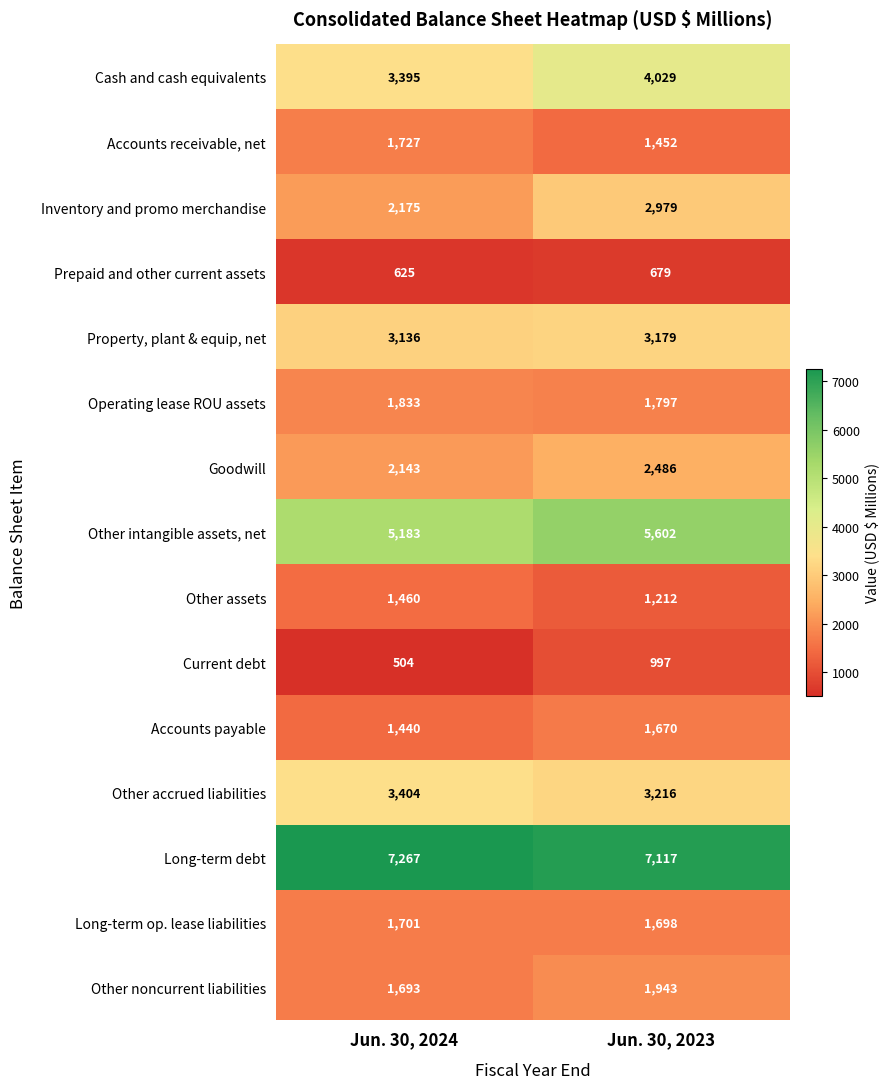

Reading left to right, list all the values displayed in this chart.

Cash and cash equivalents: 3395	4029
Accounts receivable, net: 1727	1452
Inventory and promo merchandise: 2175	2979
Prepaid and other current assets: 625	679
Property, plant & equip, net: 3136	3179
Operating lease ROU assets: 1833	1797
Goodwill: 2143	2486
Other intangible assets, net: 5183	5602
Other assets: 1460	1212
Current debt: 504	997
Accounts payable: 1440	1670
Other accrued liabilities: 3404	3216
Long-term debt: 7267	7117
Long-term op. lease liabilities: 1701	1698
Other noncurrent liabilities: 1693	1943